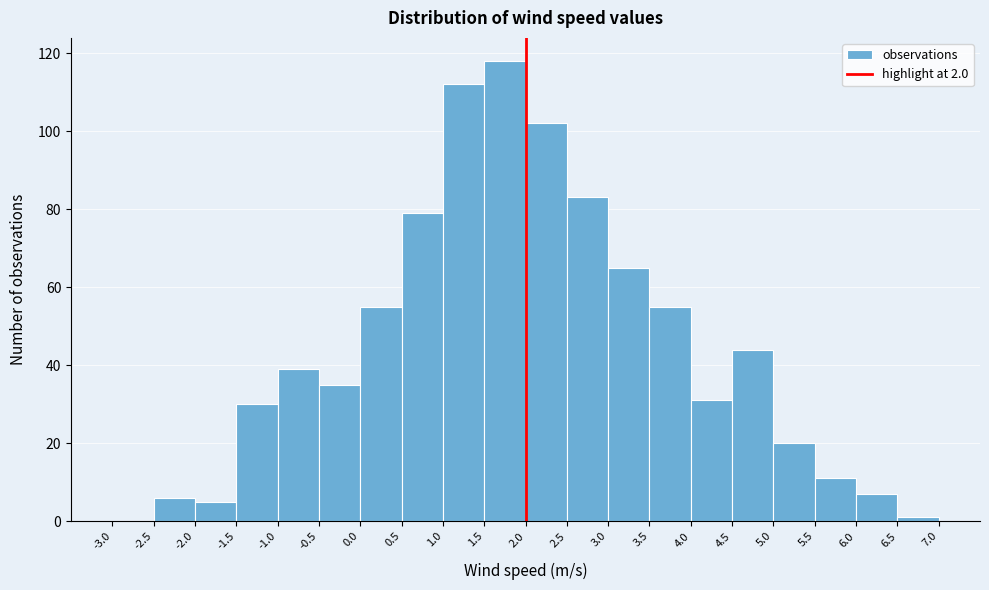

How tall is the bar that spans -2.5 to -2.0 on the x-axis? The values are not printed on the chart, so give them approximately, as read against the axis.

6